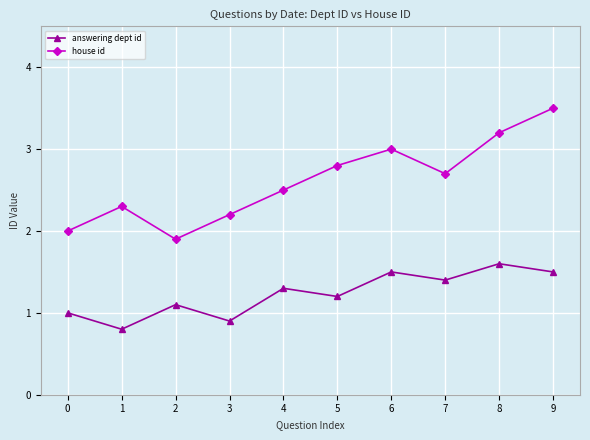

Is this an area chart (filled region under the line)?

No